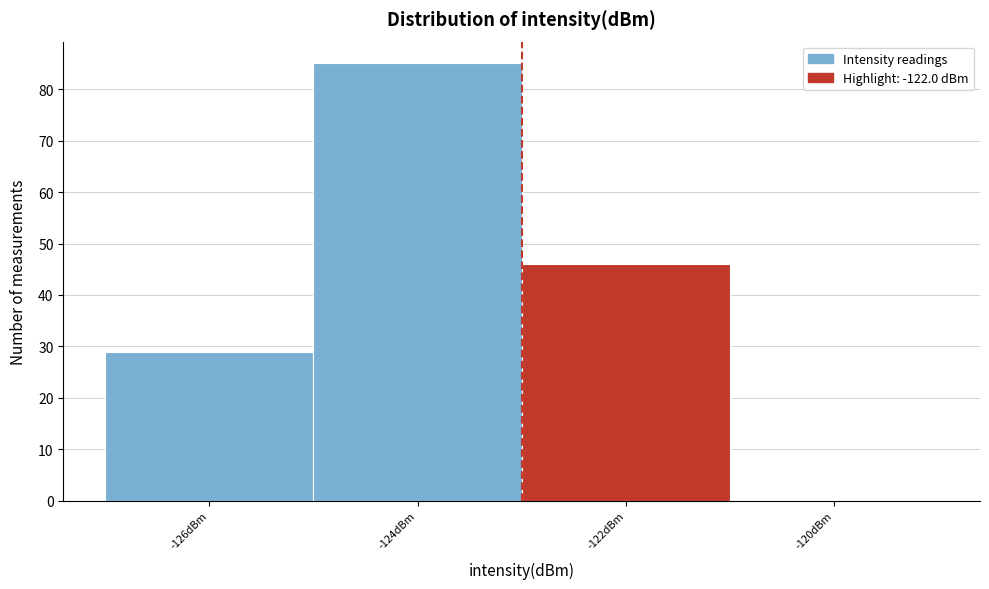

Reading left to right, list all the values displayed in this chart.

-126dBm=29	-124dBm=85	-122dBm=46	-120dBm=0